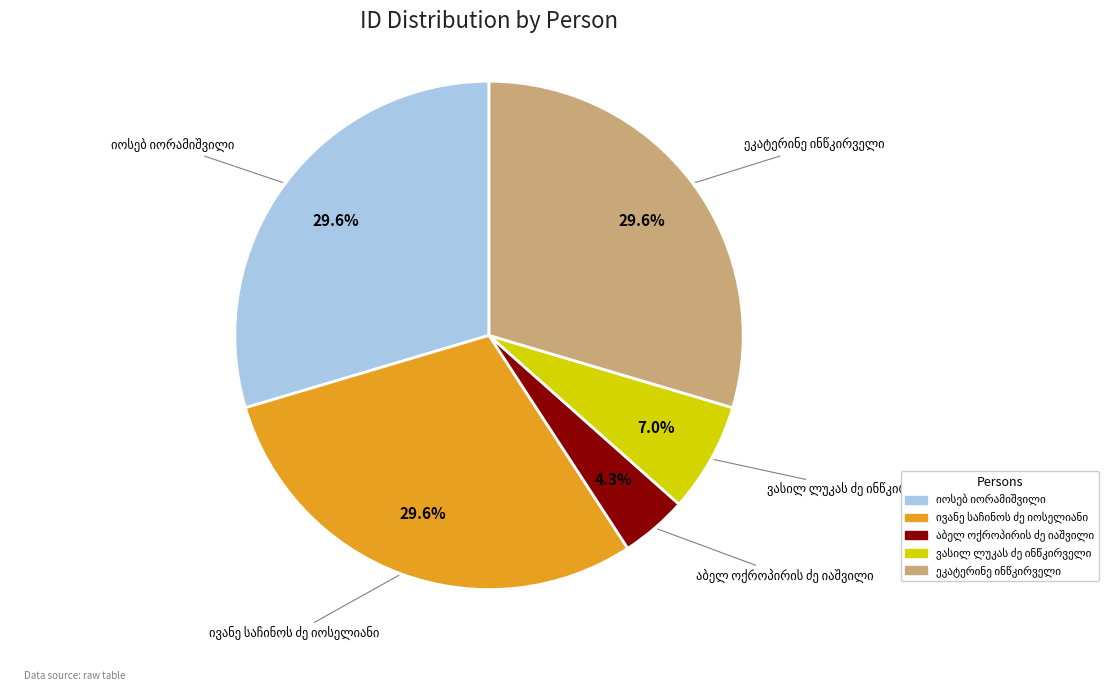

Is there a majority slice in this chart?

No